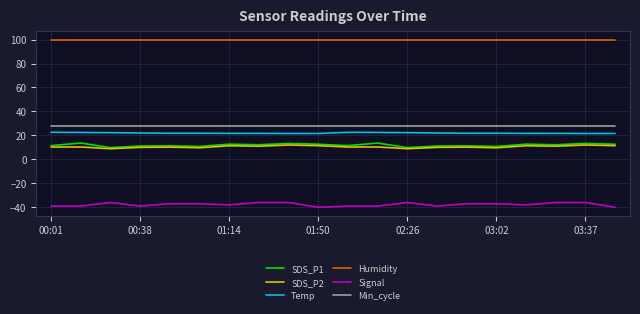

Which series has the largest total across all categories?

Humidity